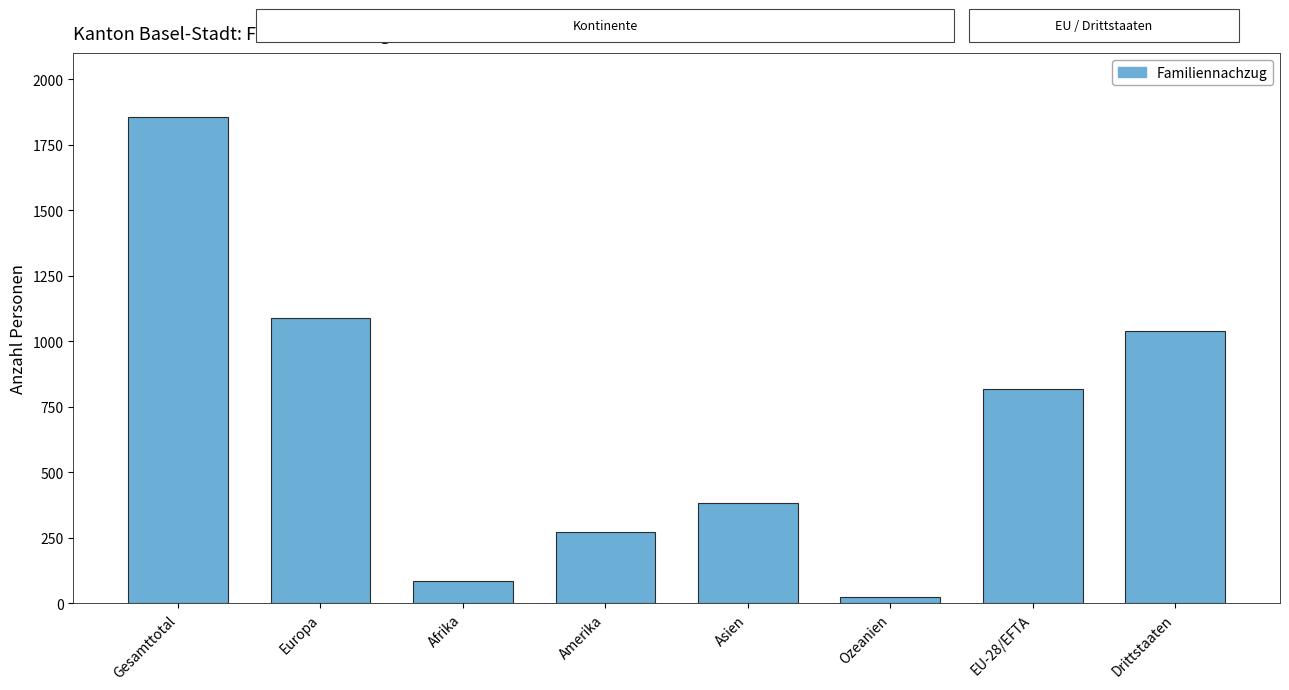

How many bars are there in total?

8